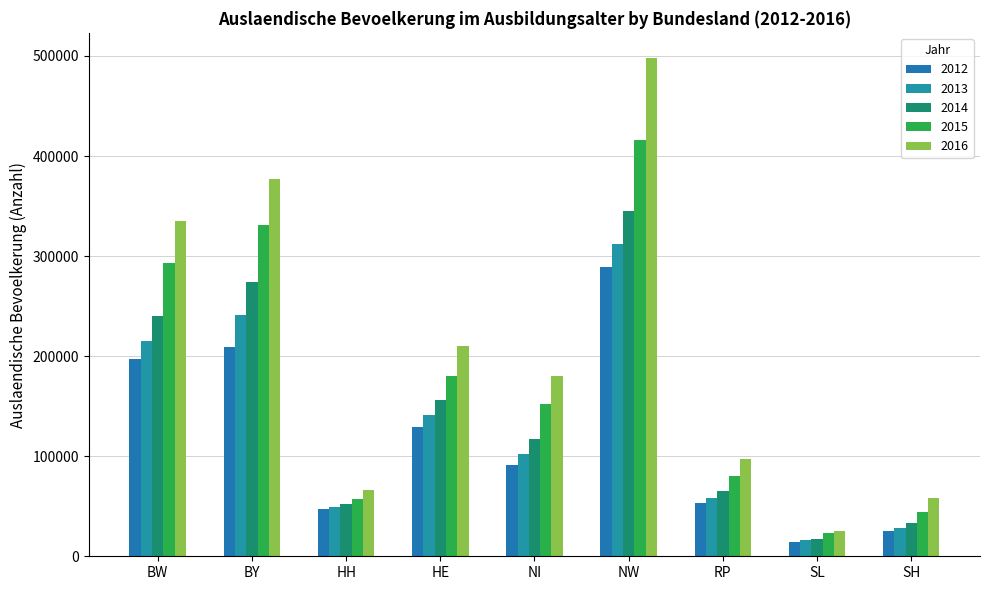

Where is 2013 nearest to the value 164164?

HE